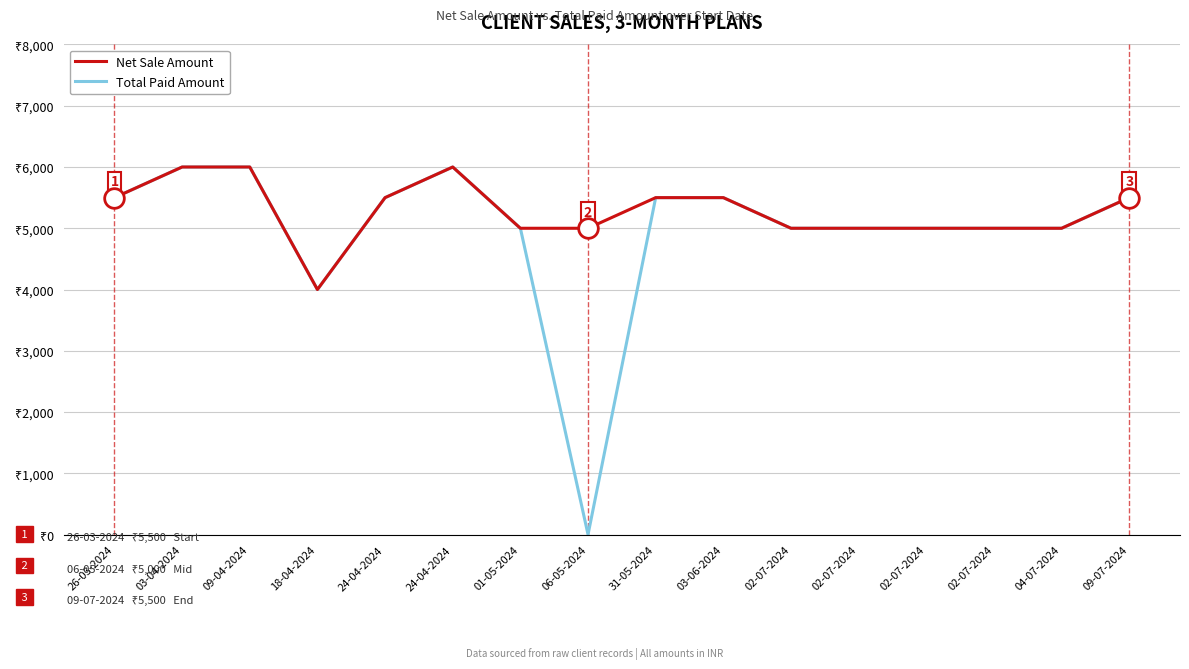

Does the chart have visible grid lines?

Yes